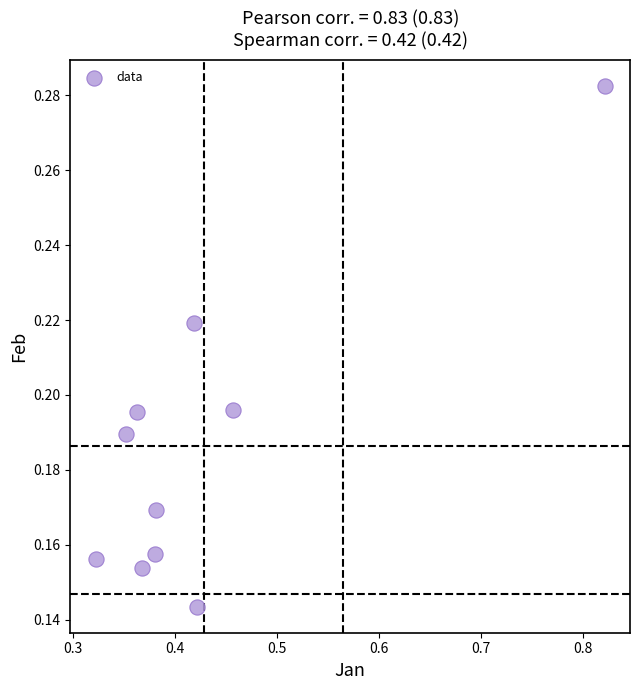

What is the average X value?

0.4